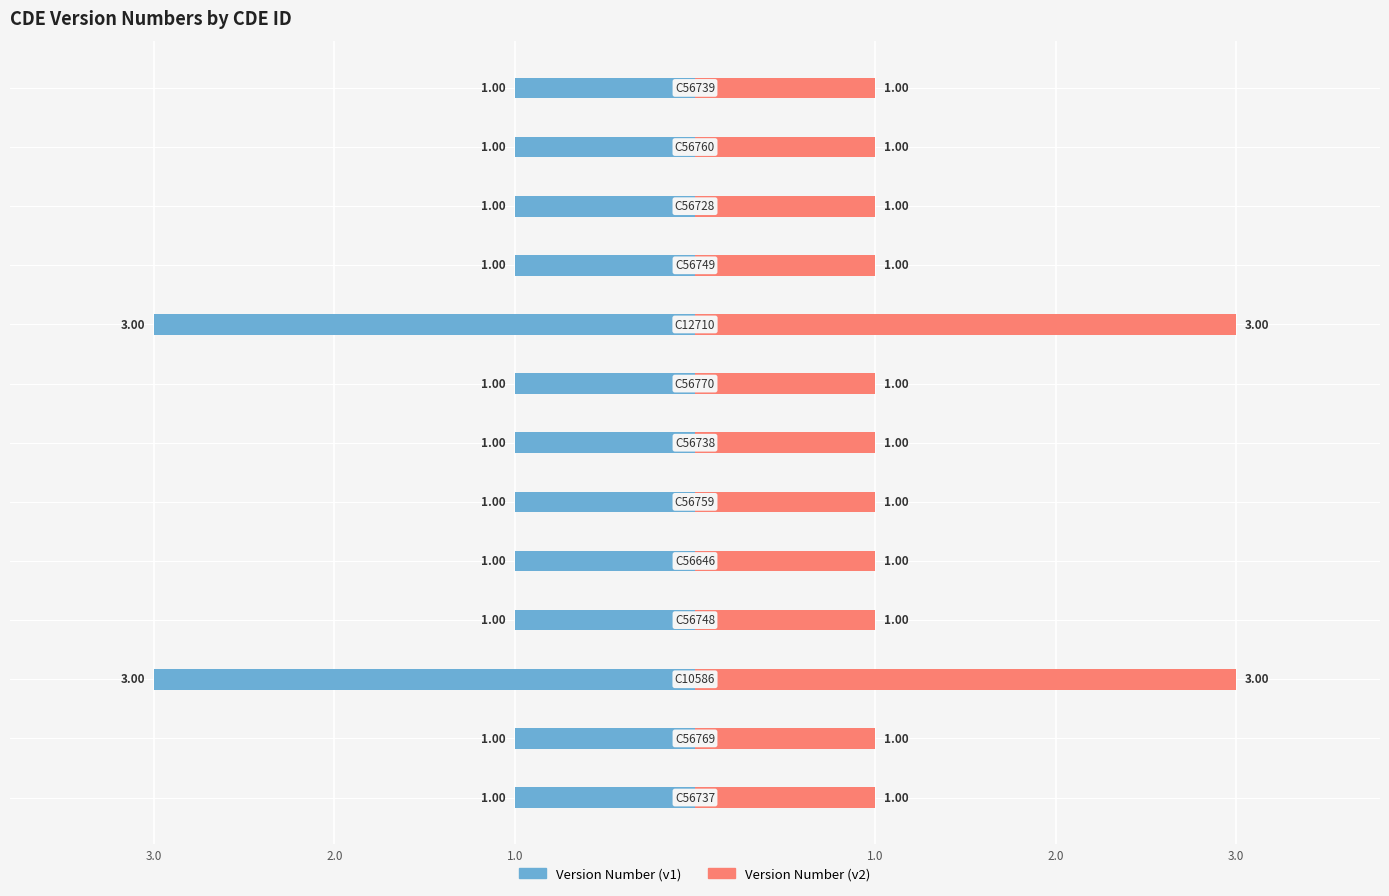

Is the value of Version Number (v1) at 1.0 greater than the value of Version Number (v2) at 1.0?

No